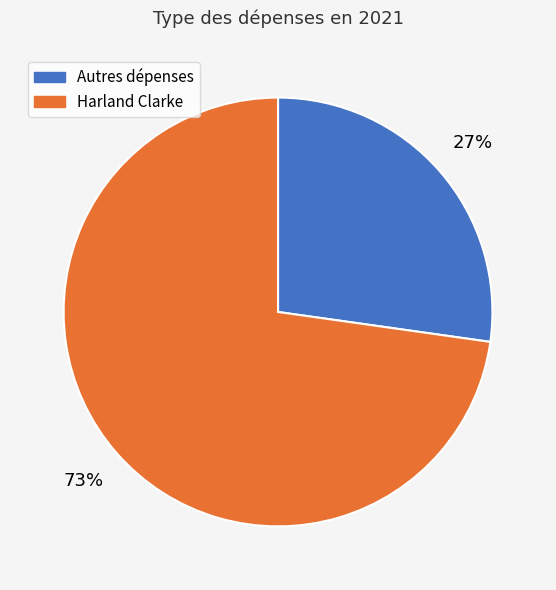

What is the smallest slice in the pie chart?

Autres dépenses